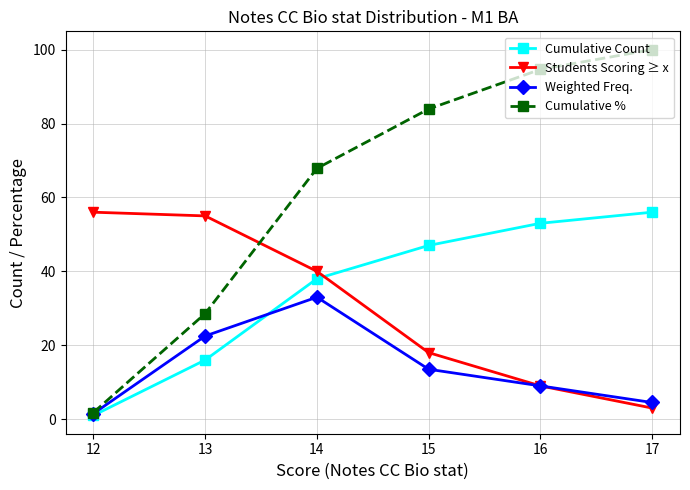

At how many categories does at least one series exceed 26?

6